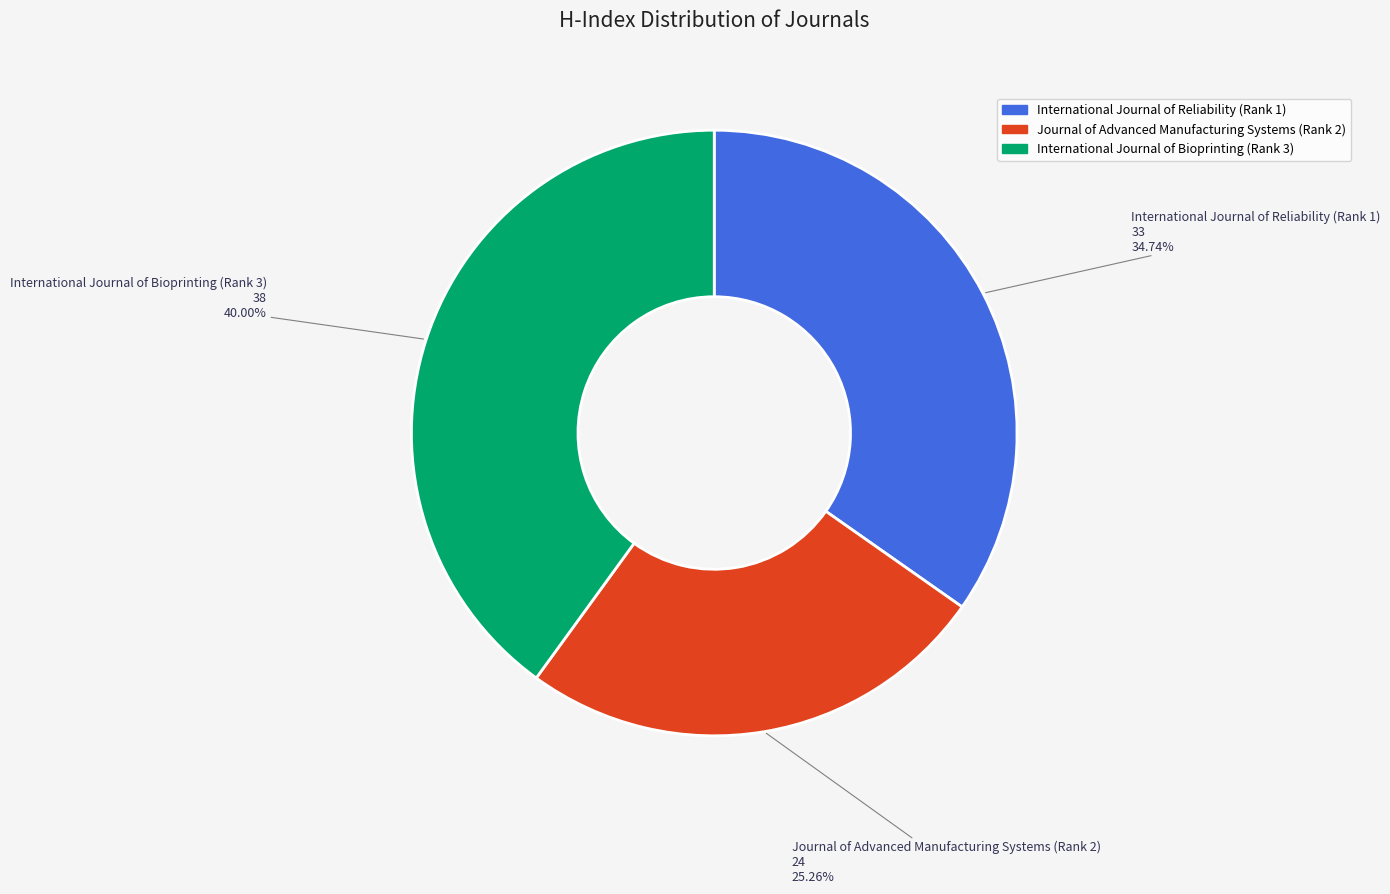

Do International Journal of Reliability (Rank 1) and Journal of Advanced Manufacturing Systems (Rank 2) together represent more than half of the pie?

Yes